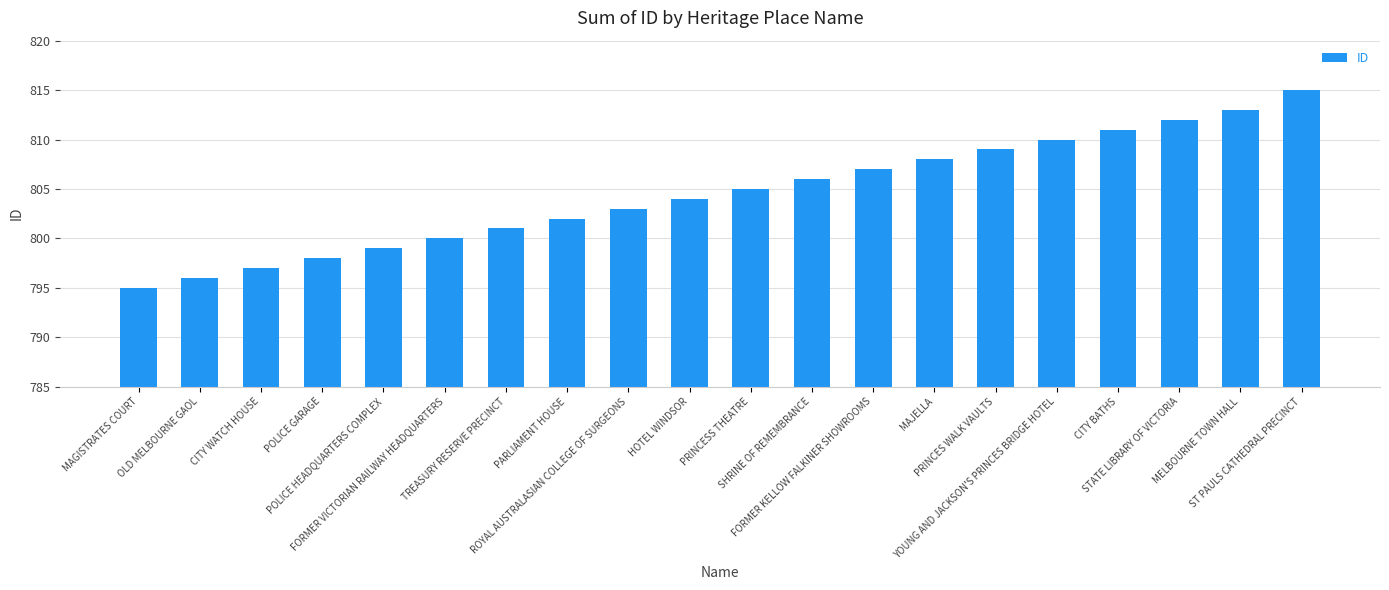

How many bars are there in total?

20